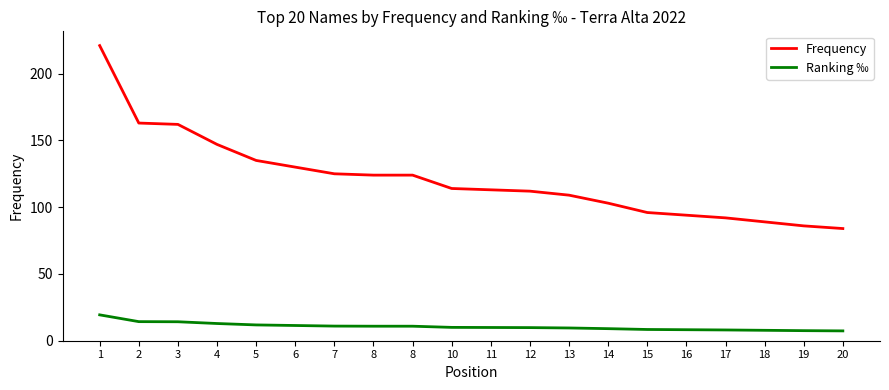

What is the minimum value for Ranking ‰?

7.4